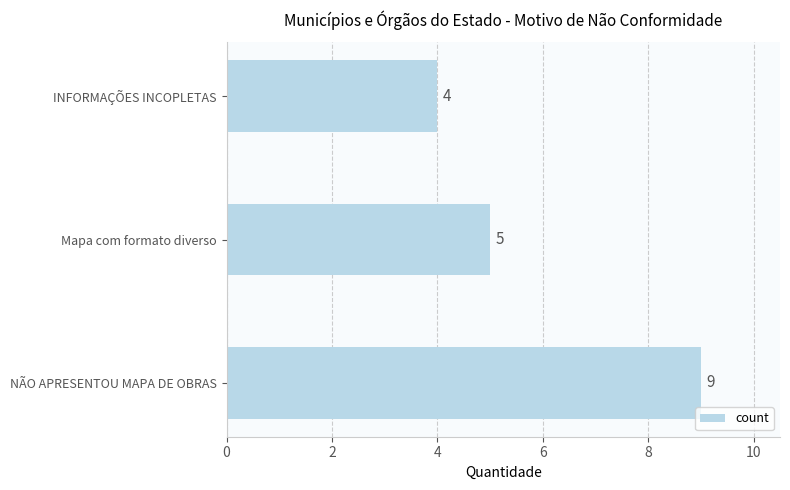

The value at NÃO APRESENTOU MAPA DE OBRAS is 3. True or false?

False